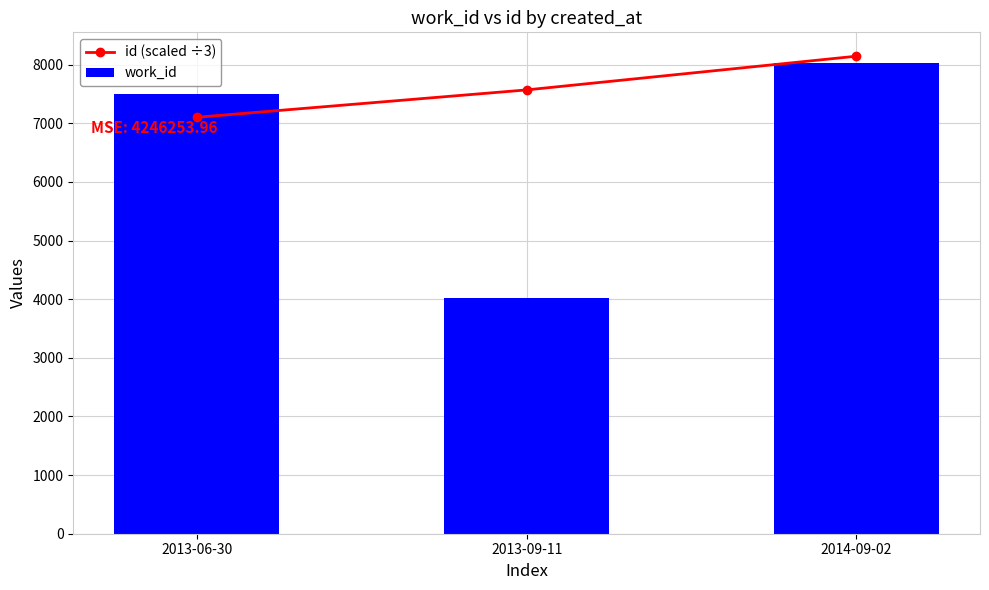

What is the label of the 3rd bar from the left?

2014-09-02